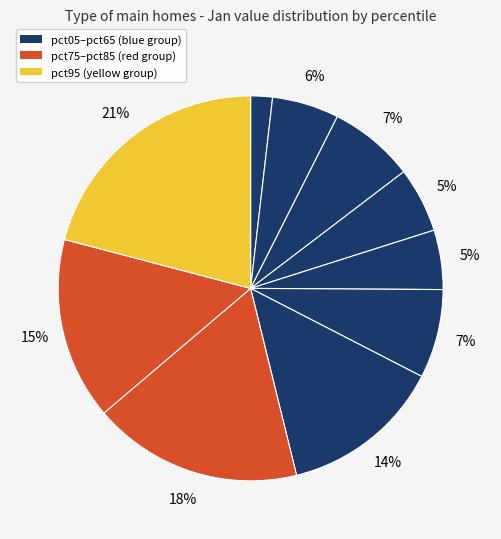

Which category has the biggest portion of the pie?

pct95